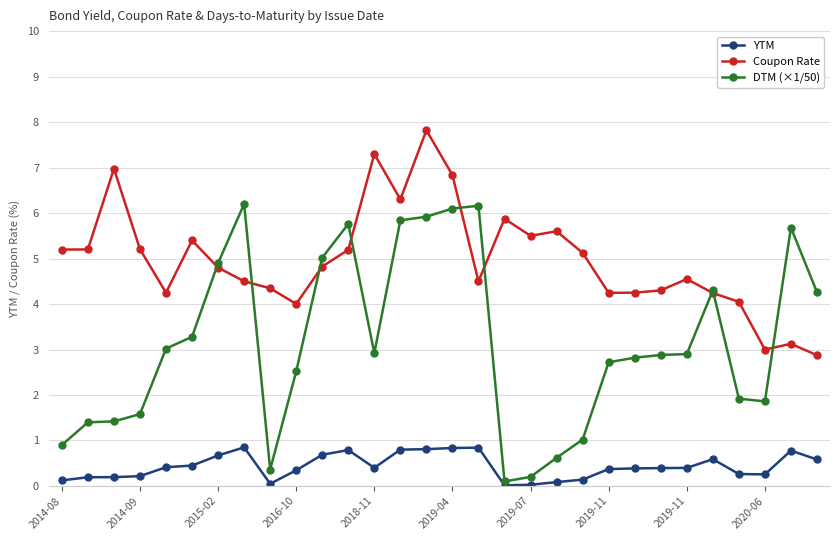

Rank the series by their average value, from lowest to highest.

YTM, DTM (×1/50), Coupon Rate